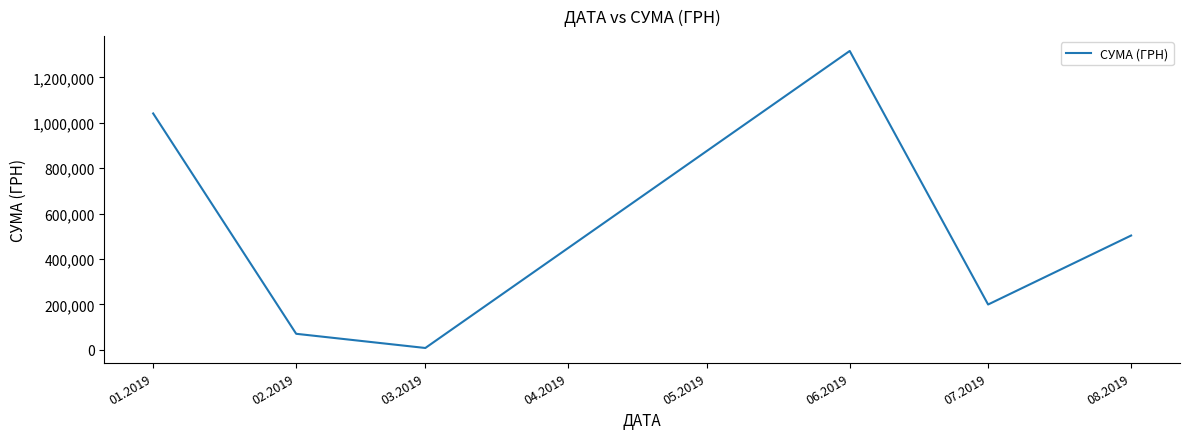

List the labels in order of value, smallest first.

03.2019, 02.2019, 07.2019, 08.2019, 01.2019, 06.2019